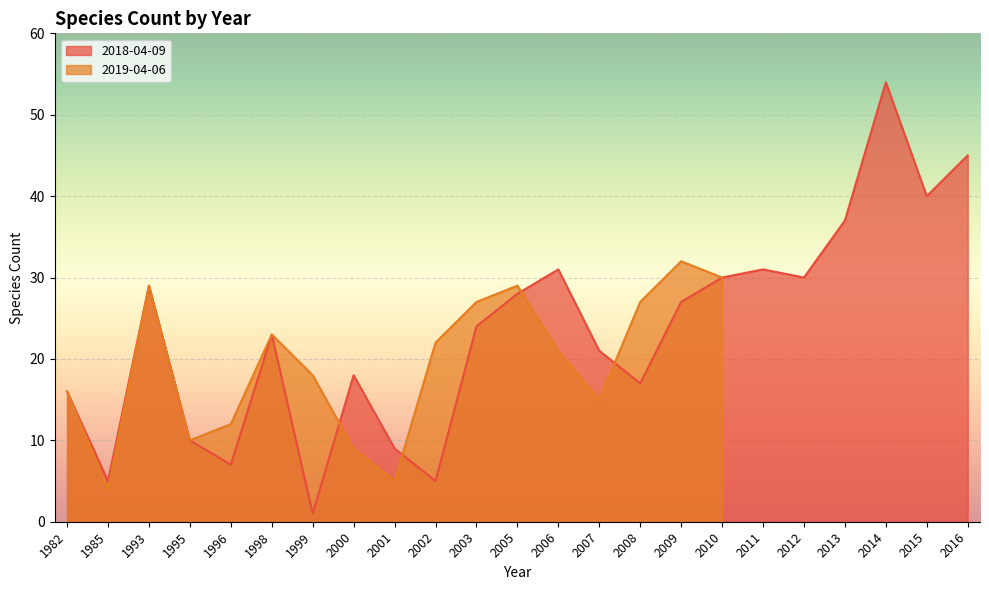

What is the value of the 18th point from the left?

31